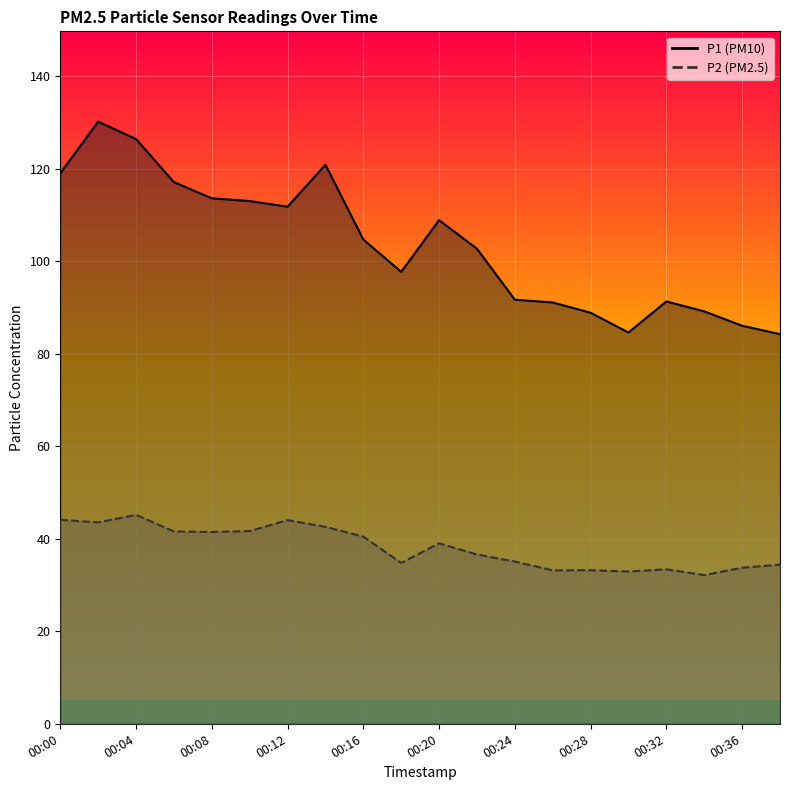

Which series has the largest range (max minus min)?

P1